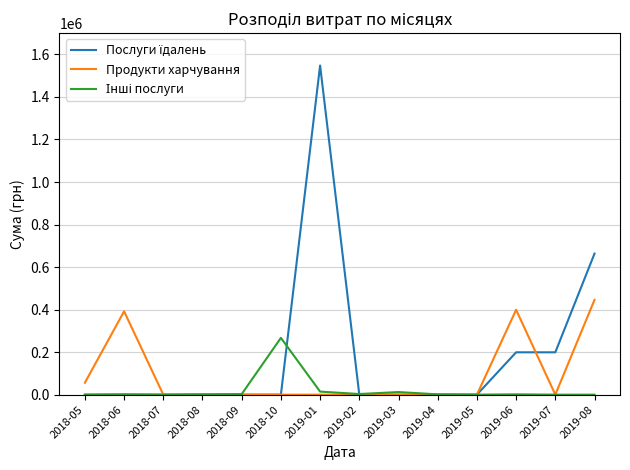

Count the number of data series in this chart.

3